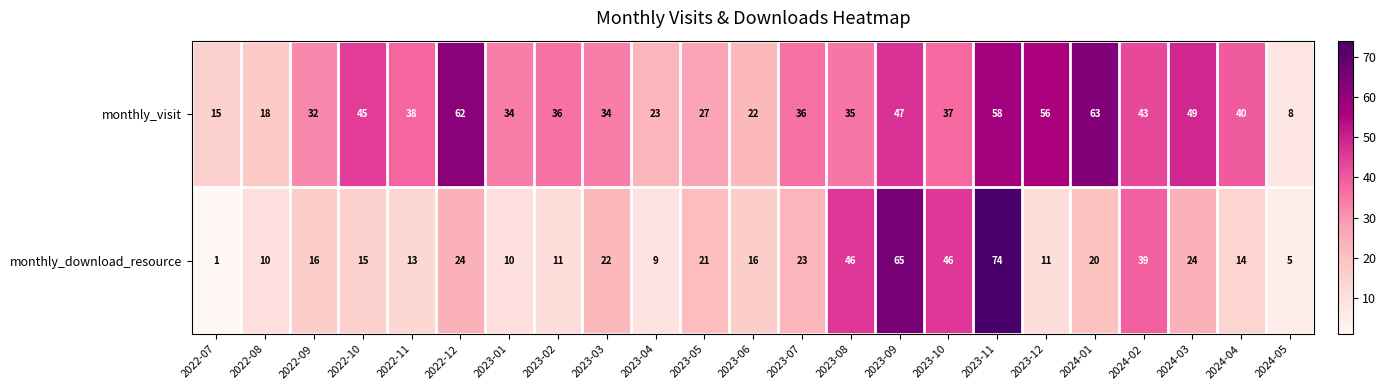

The value of monthly_download_resource at 2023-11 is 74. True or false?

True